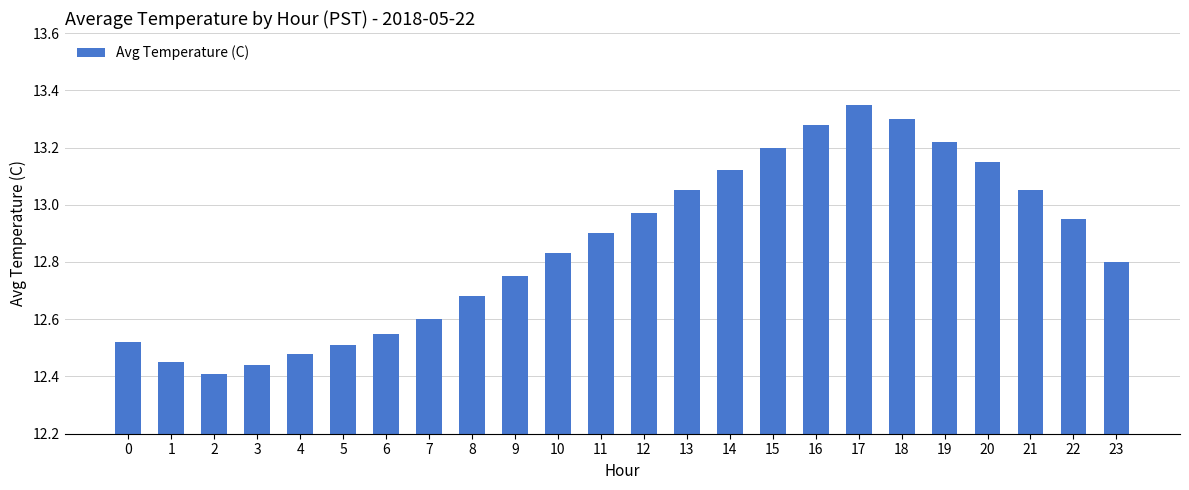

Does the chart contain any negative values?

No